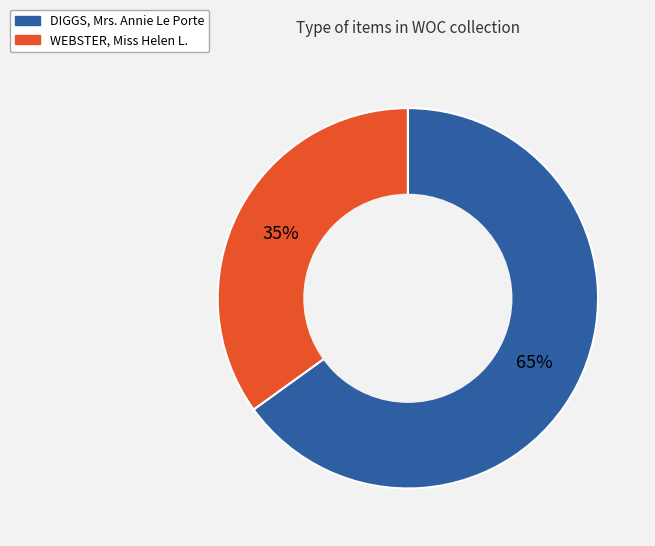

Approximately how many times larger is the value at DIGGS, Mrs. Annie Le Porte compared to WEBSTER, Miss Helen L.?

1.9